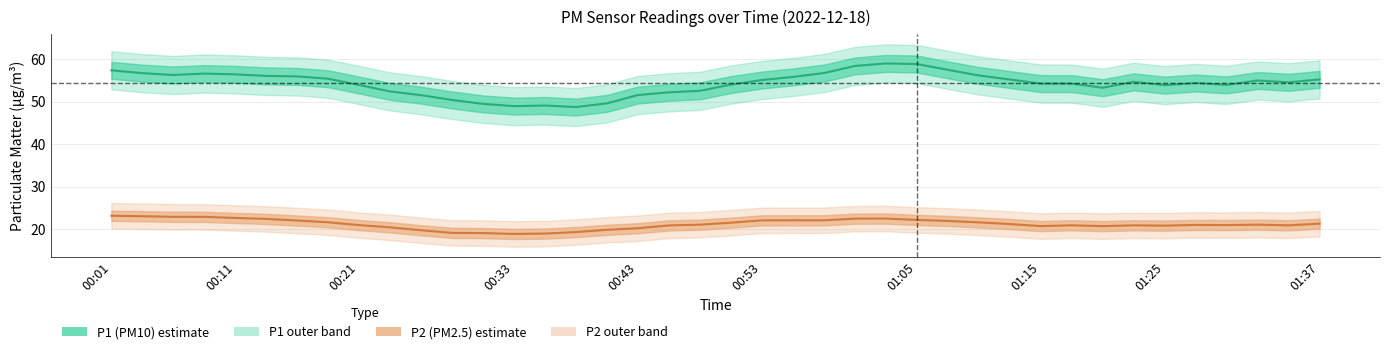

True or false: P1 and P2 intersect in this chart.

False